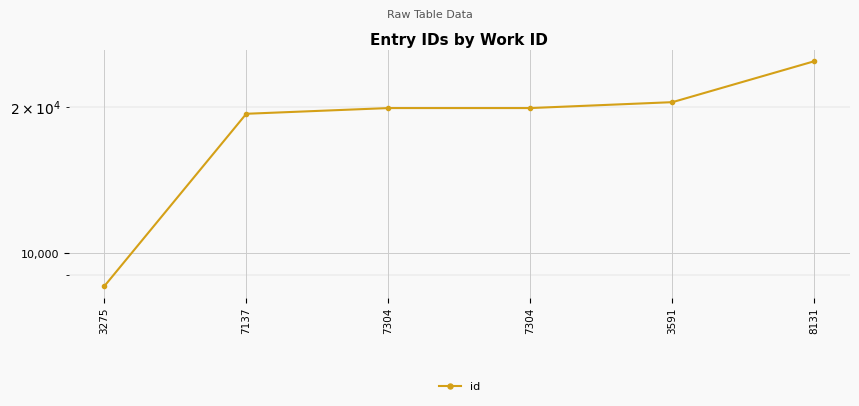

Rank the categories by value from lowest to highest.

3275, 7137, 7304, 7304, 3591, 8131